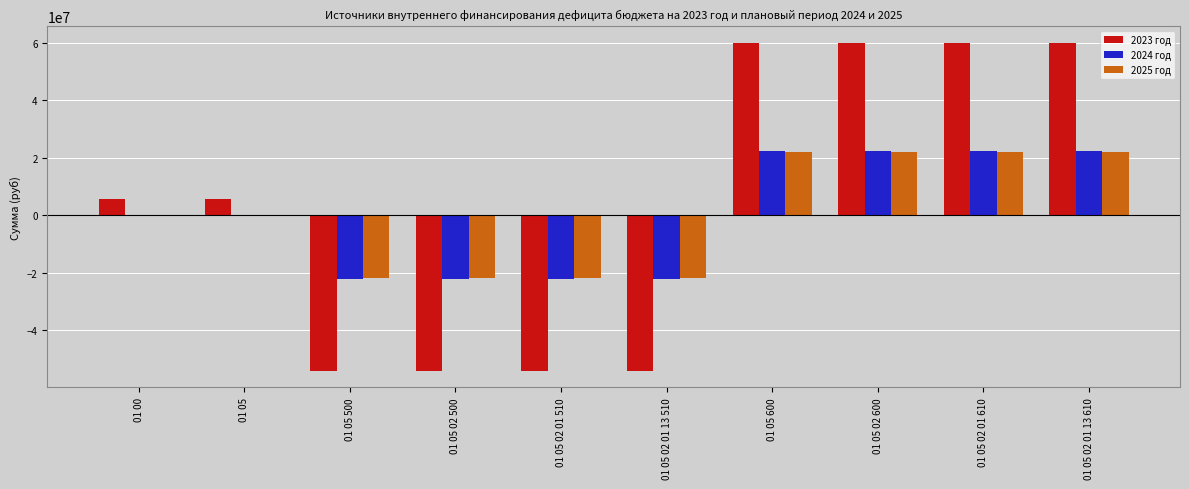

What is the sum of the 2024 год values at 01 05 02 01 610 and 01 05 02 01 13 610?

44305947.5